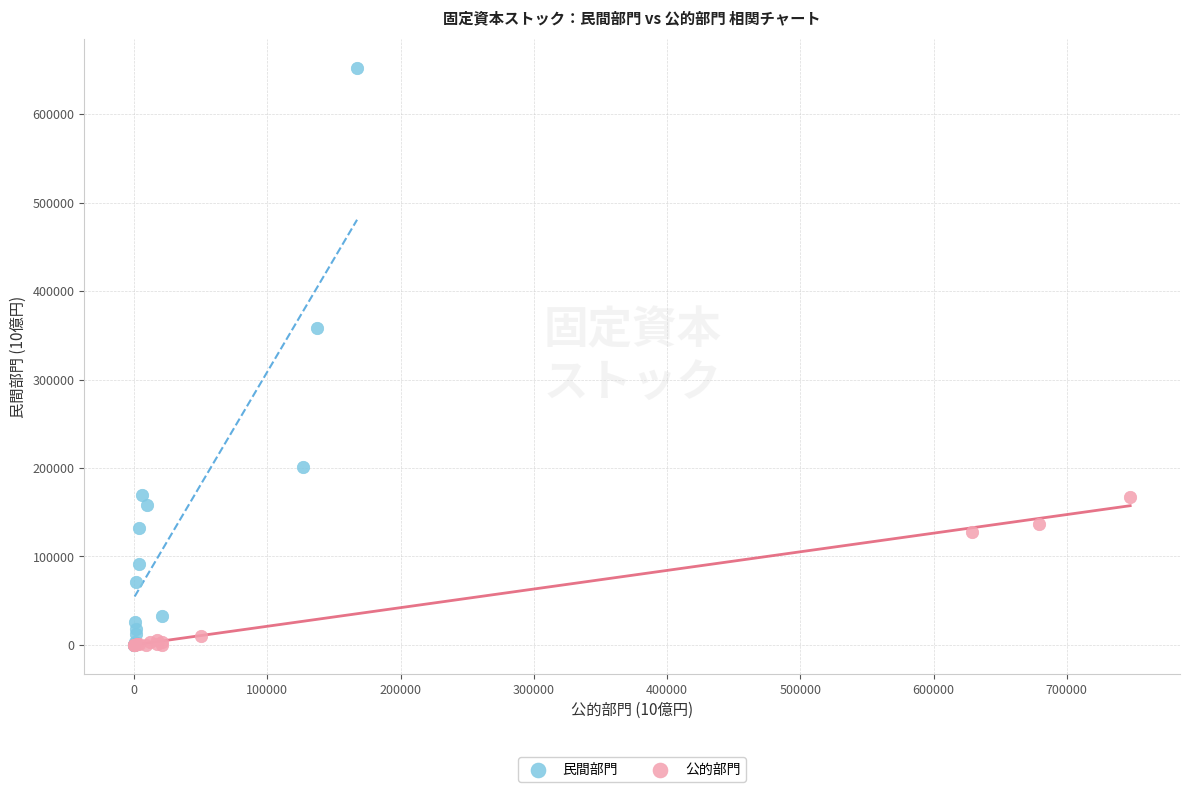

Which series has the widest spread of Y values?

民間部門